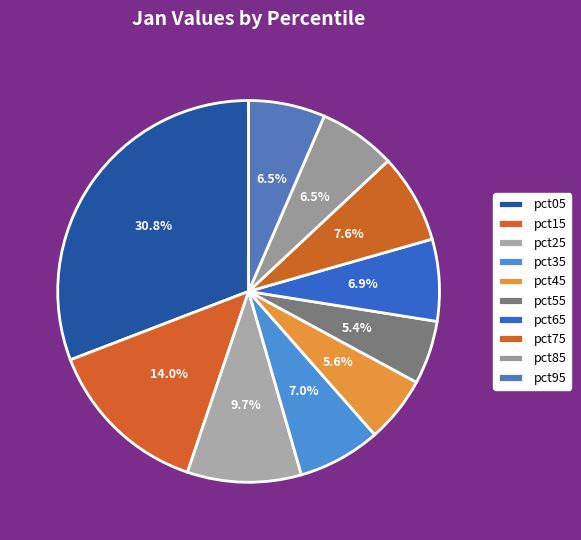

The pct25 slice represents 10% of the pie. True or false?

True